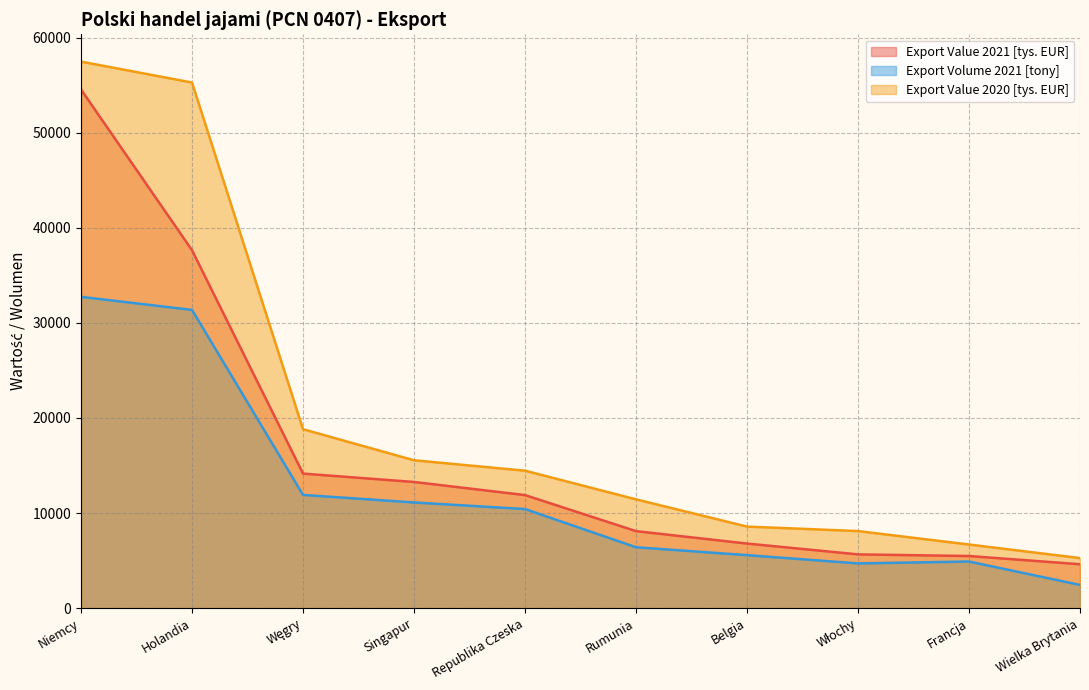

Reading left to right, what are all the values shown in this chart?

Export Value 2021 [tys. EUR]: Niemcy=54545.0	Holandia=37638.2	Węgry=14150.9	Singapur=13270.1	Republika Czeska=11890.3	Rumunia=8099.4	Belgia=6792.3	Włochy=5654.1	Francja=5481.1	Wielka Brytania=4619.1
Export Volume 2021 [tony]: Niemcy=32742.1	Holandia=31365.8	Węgry=11909.6	Singapur=11113.8	Republika Czeska=10422.2	Rumunia=6404.8	Belgia=5573.8	Włochy=4703.3	Francja=4902.9	Wielka Brytania=2441.6
Export Value 2020 [tys. EUR]: Niemcy=57480.8	Holandia=55279.6	Węgry=18816.9	Singapur=15552.6	Republika Czeska=14456.4	Rumunia=11442.1	Belgia=8578.0	Włochy=8106.0	Francja=6690.1	Wielka Brytania=5263.6